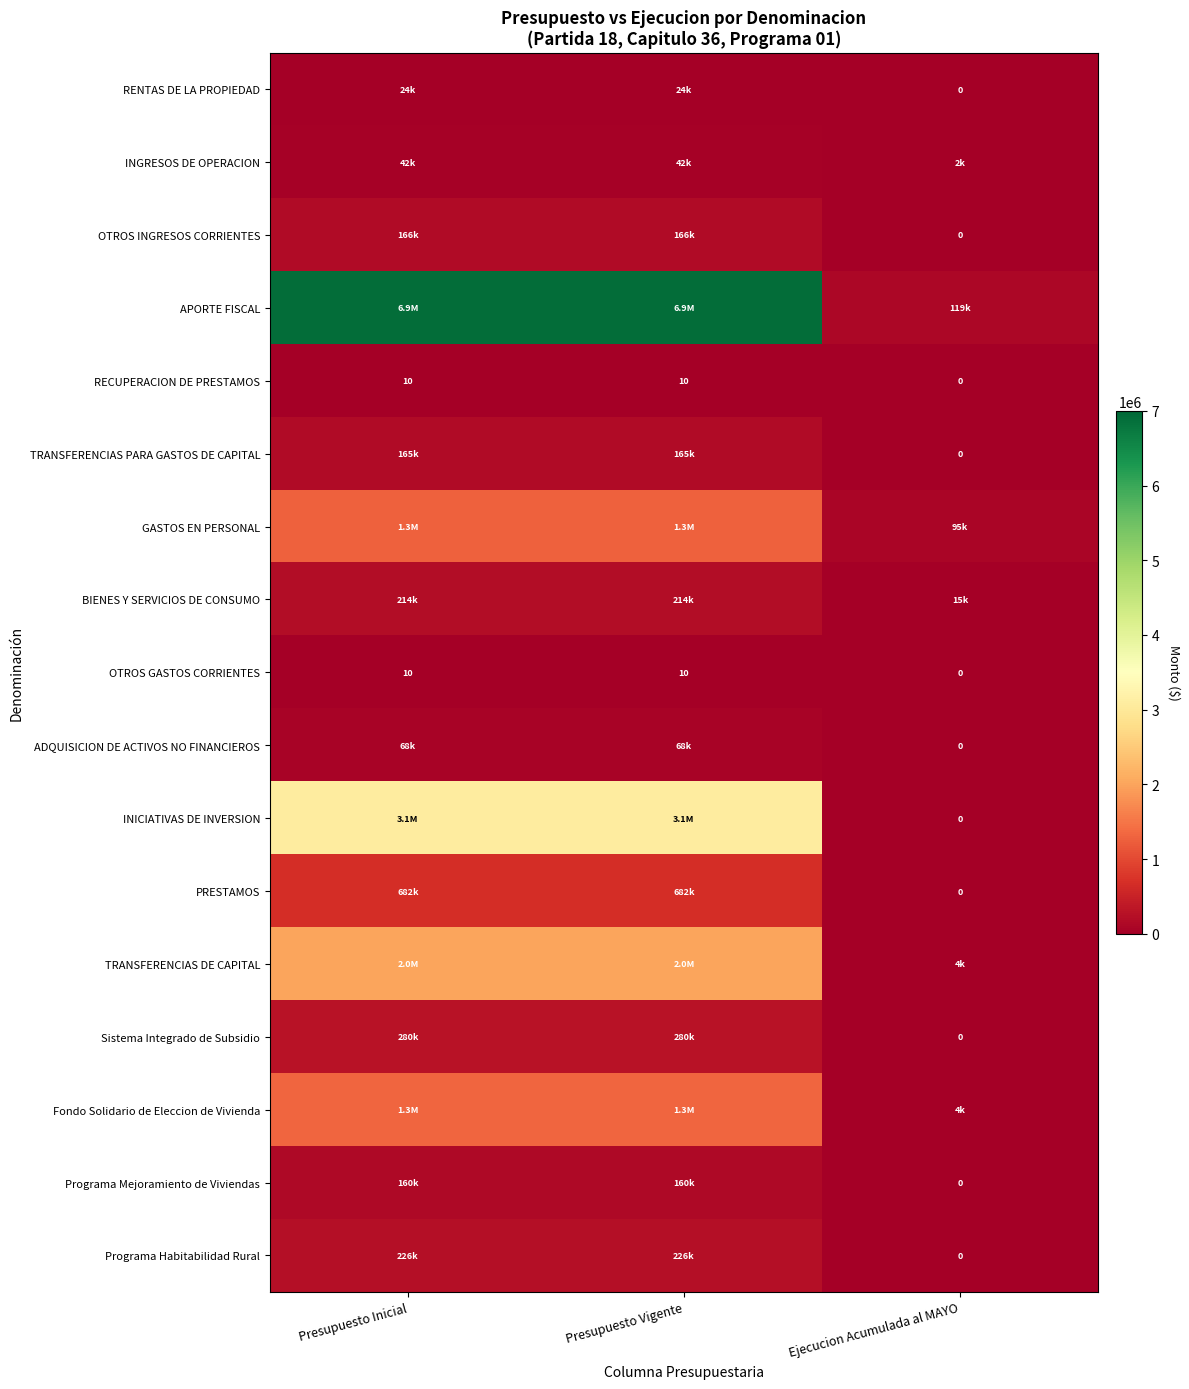

What is the spread (max minus min) of values at Presupuesto Inicial?

6912619